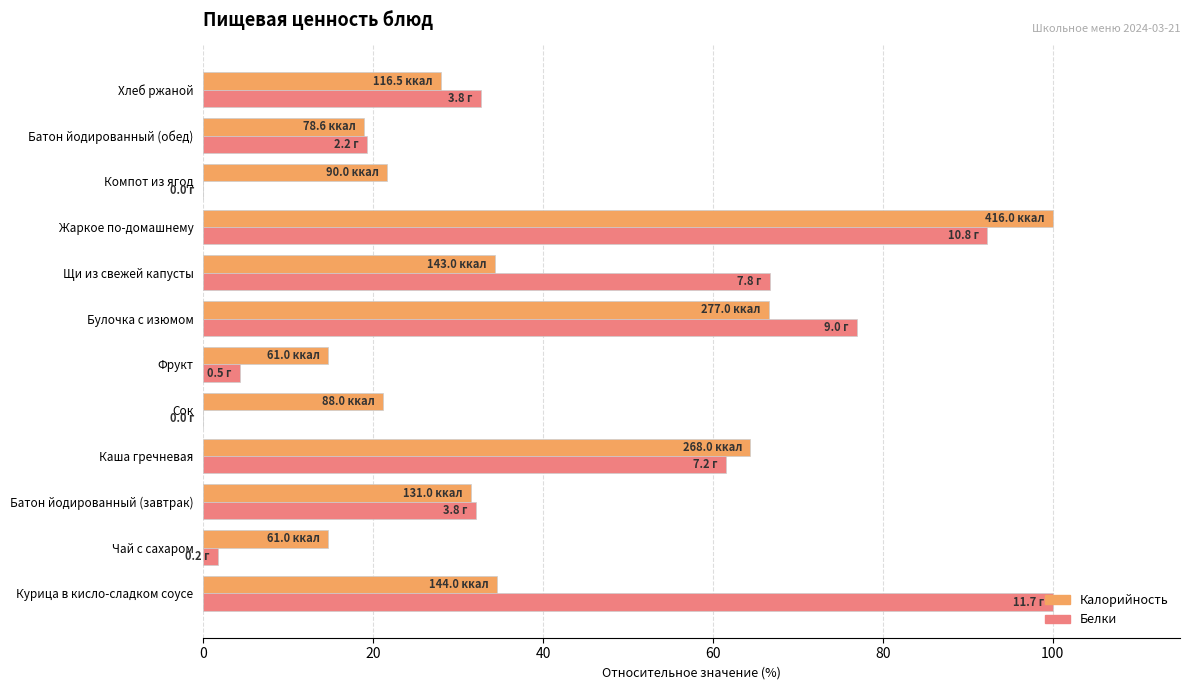

What is the sum of all Калорийность values?

450.5